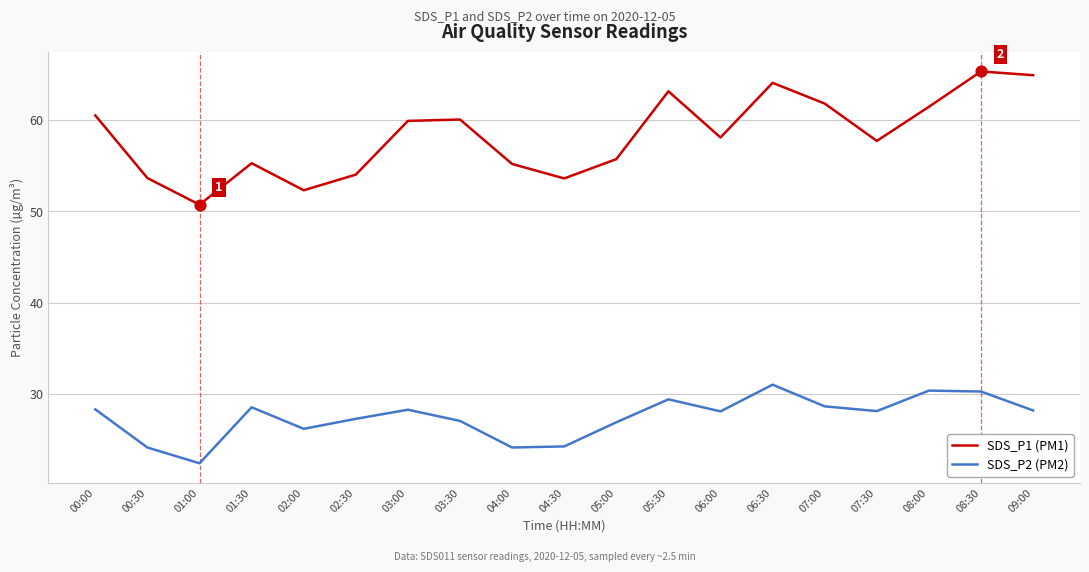

Which series has the largest range (max minus min)?

SDS_P1 (PM1)